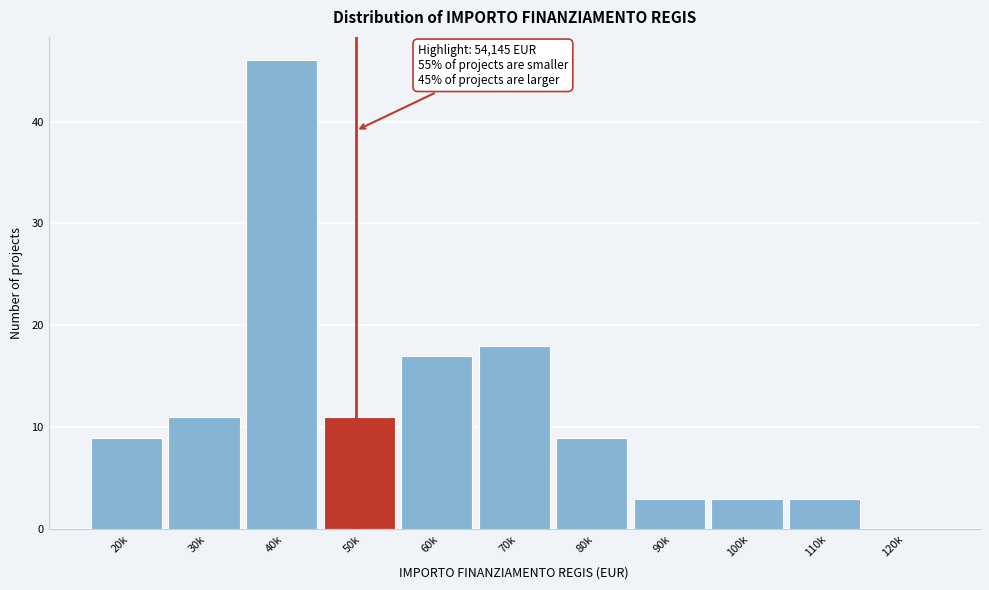

Reading left to right, transcribe all the data shown in this chart.

20k=9	30k=11	40k=46	50k=11	60k=17	70k=18	80k=9	90k=3	100k=3	110k=3	120k=0